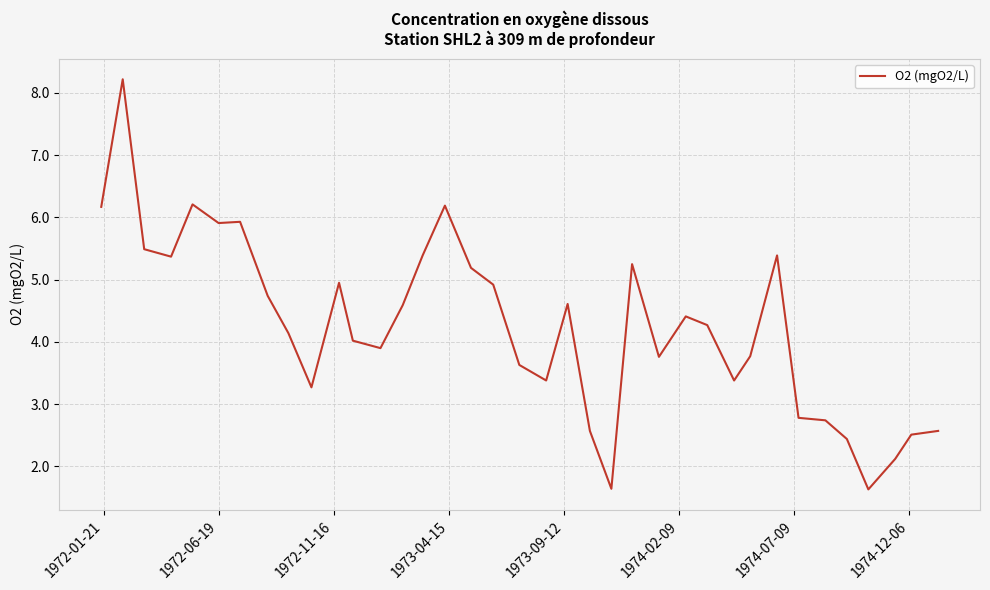

What is the greatest value displayed?

8.2